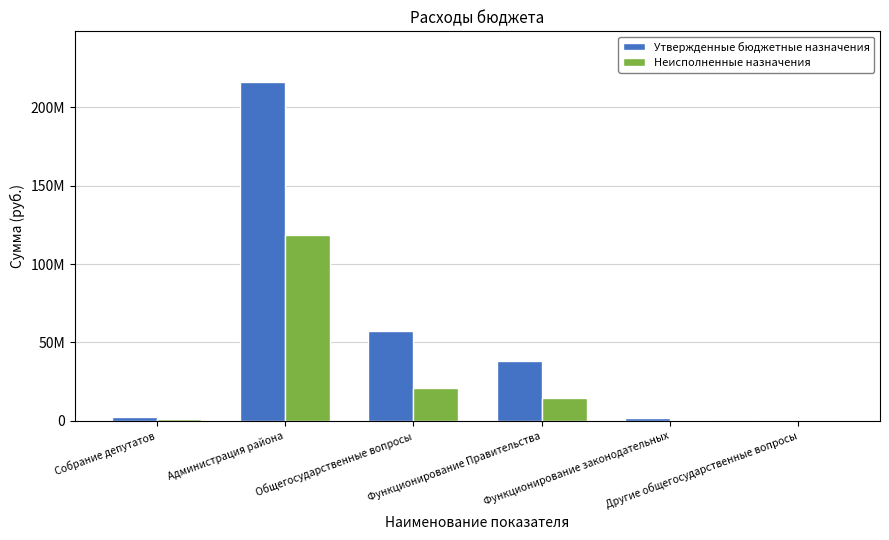

What is the spread (max minus min) of values at Другие общегосударственные вопросы?

364978.5